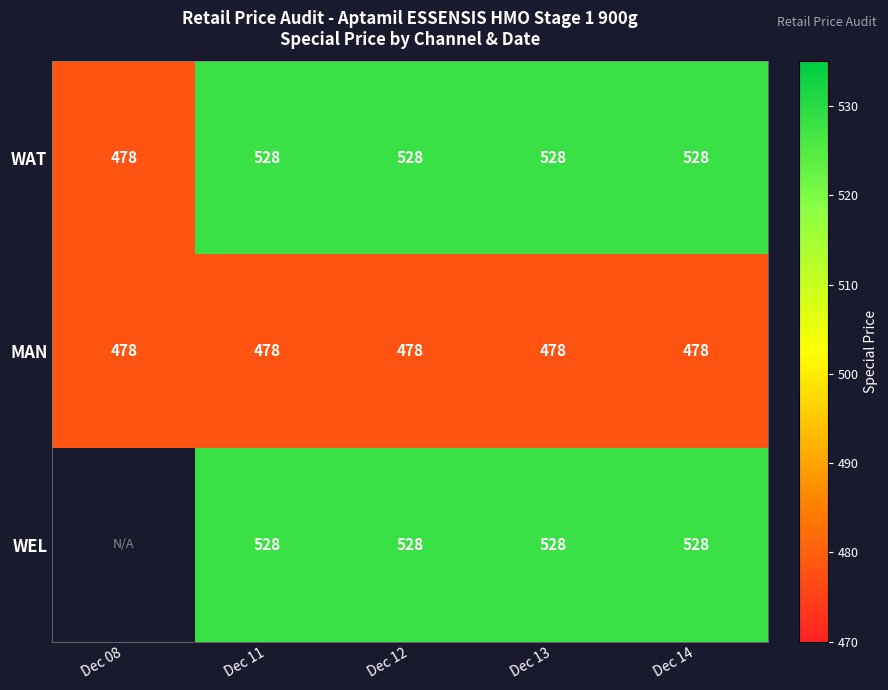

Is the value of WEL at Dec 11 greater than the value of MAN at Dec 14?

Yes